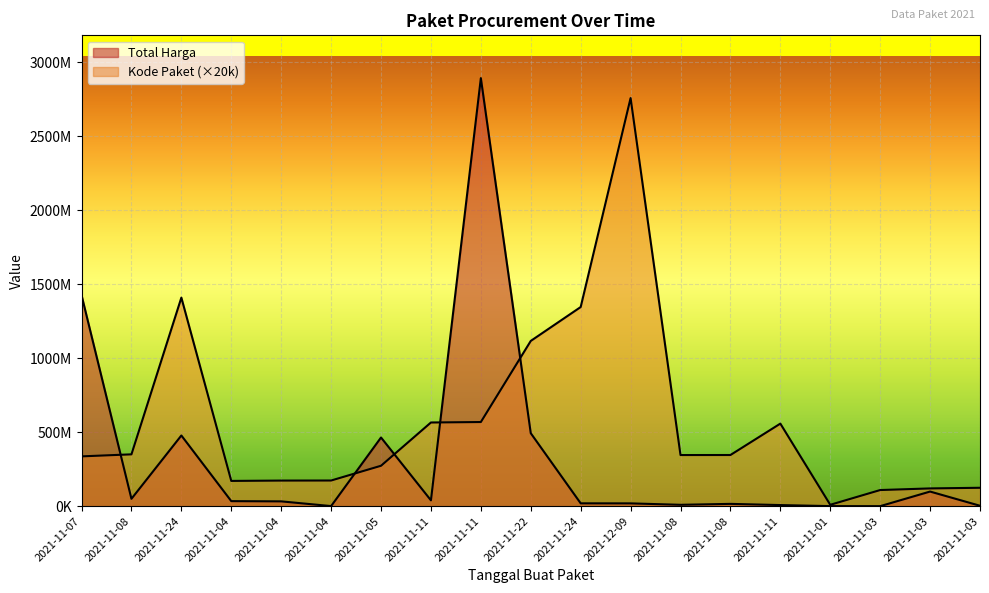

At which category does Total Harga reach its first local valley?

2021-11-08